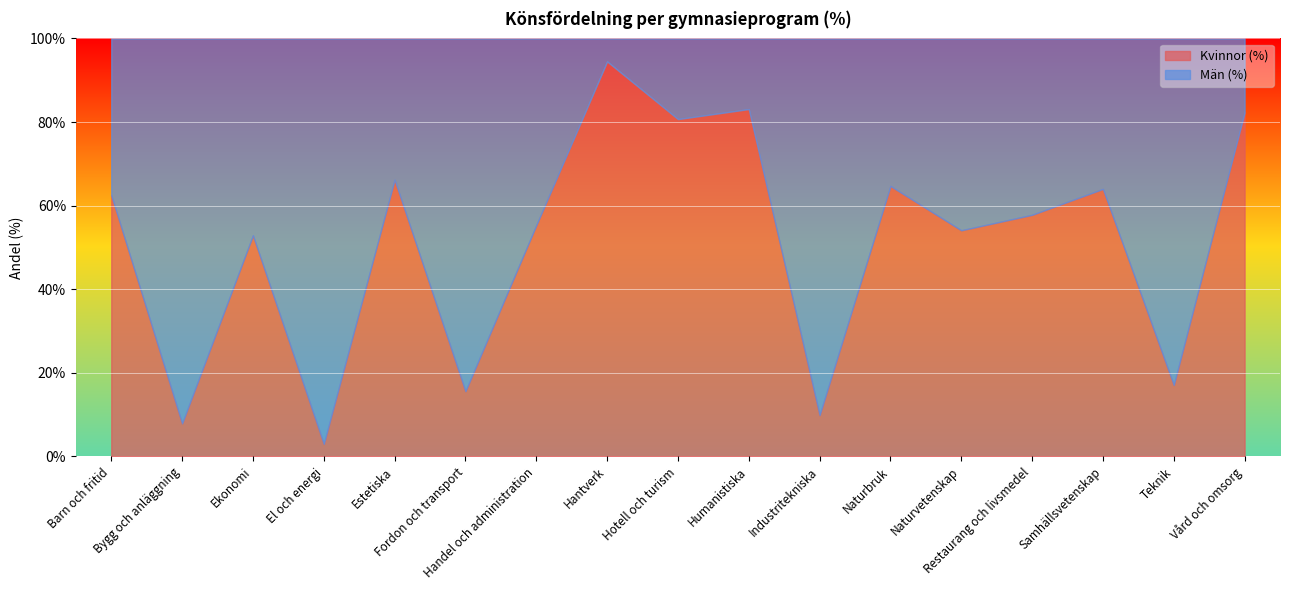

Where is the first local maximum for Kvinnor (%)?

Ekonomi